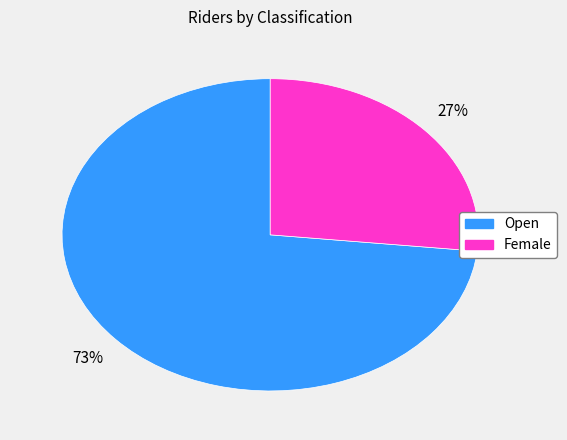

Is it true that Open is 73% of the pie?

True